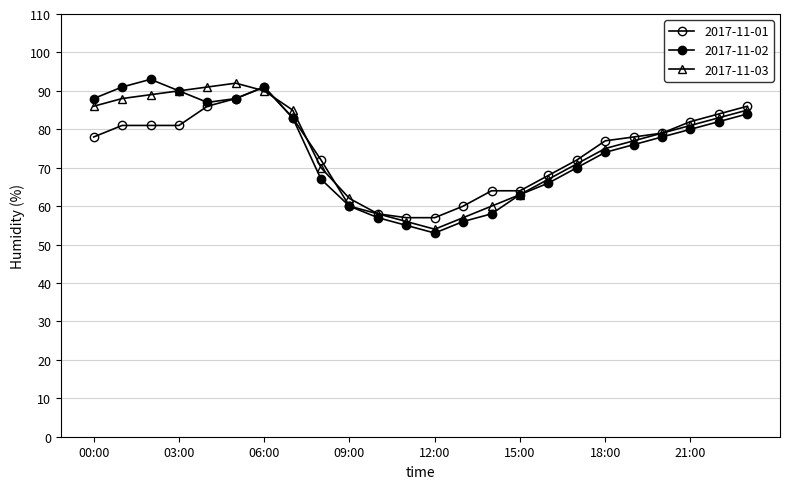

How many lines are shown in the chart?

3